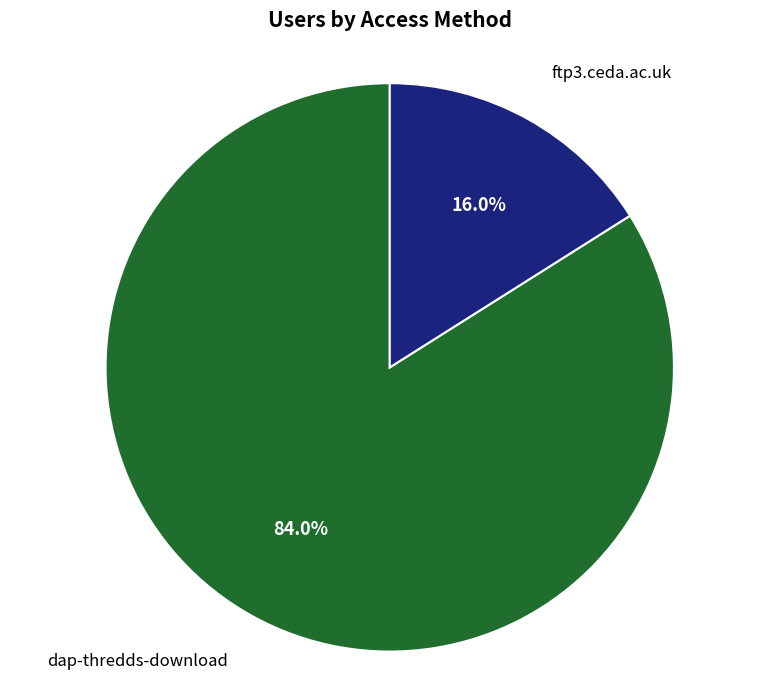

To the nearest percent, what is the combined percentage of ftp3.ceda.ac.uk and dap-thredds-download?

100%